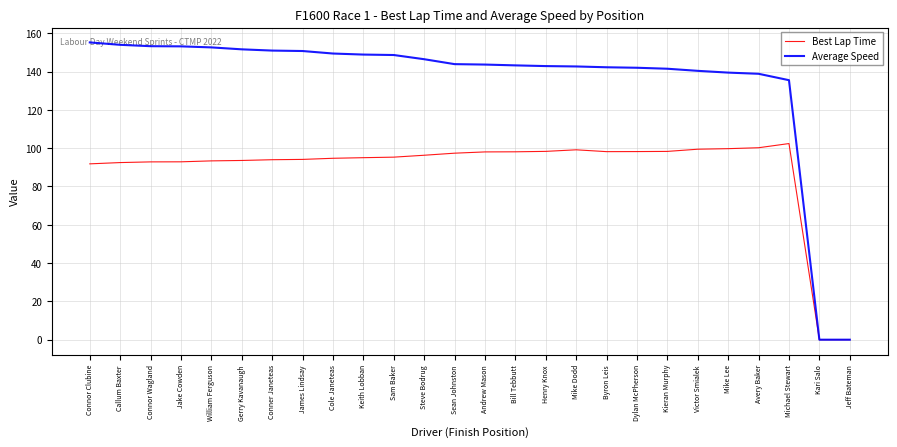

Rank the series at Mike Dodd from lowest to highest value.

Best Lap Time, Average Speed